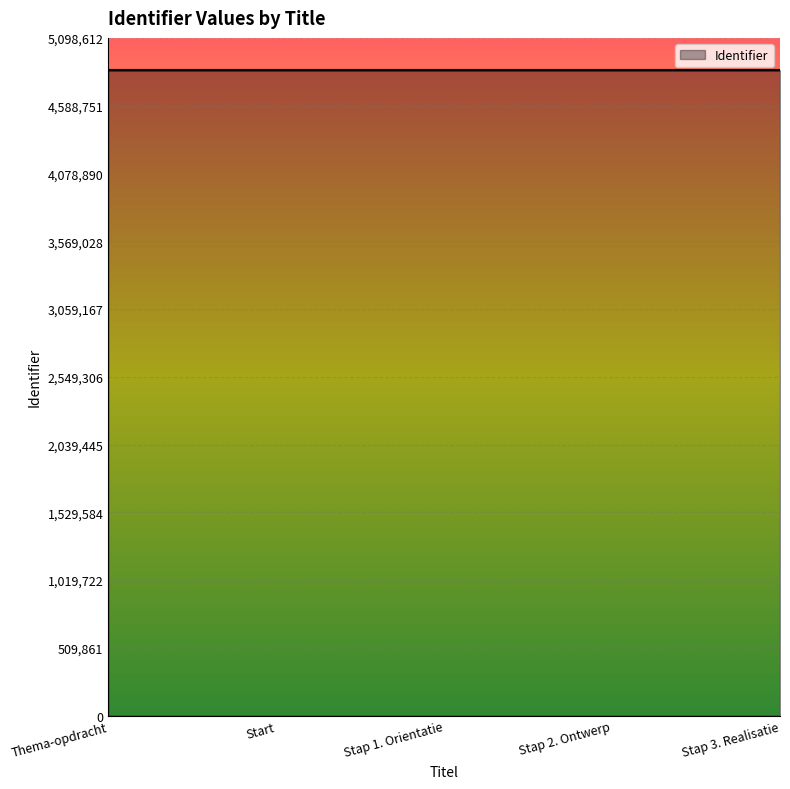

What is the ratio of the value at Start to the value at Stap 1. Orientatie?

1.0